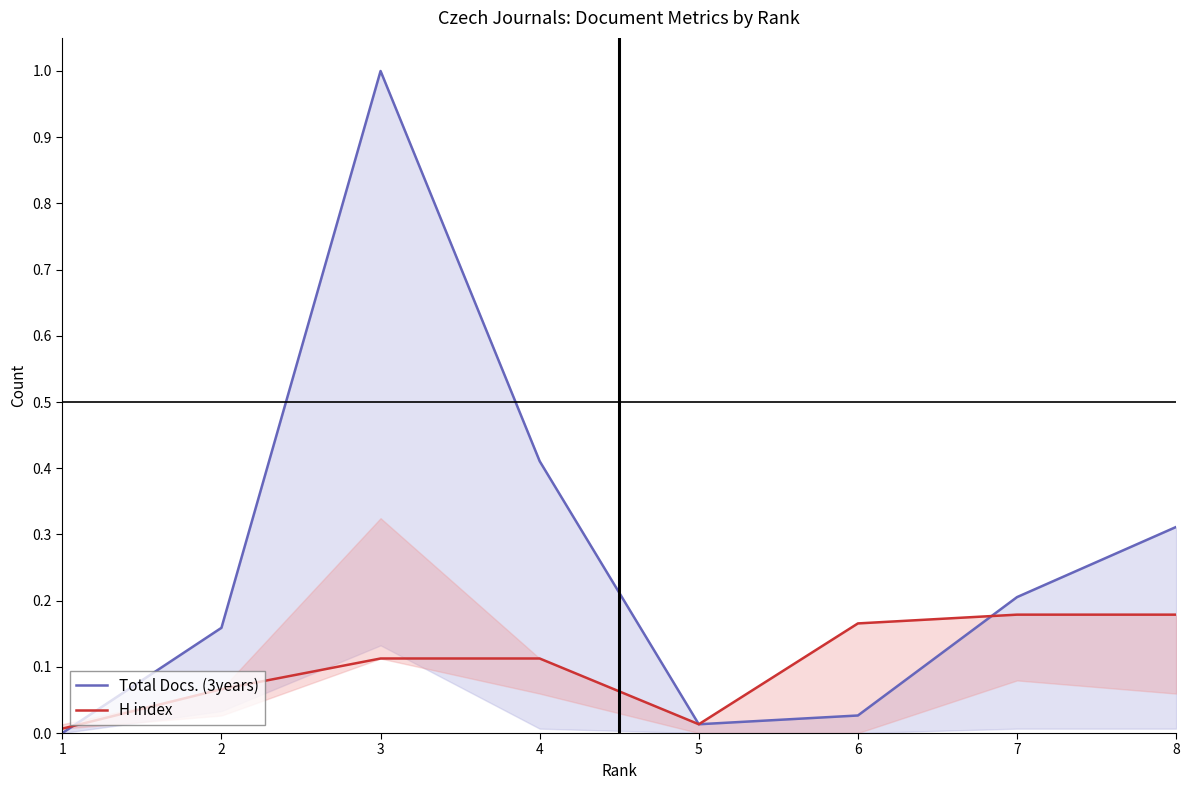

List the series in order of their overall mean, lowest first.

H index, Total Docs. (3years)